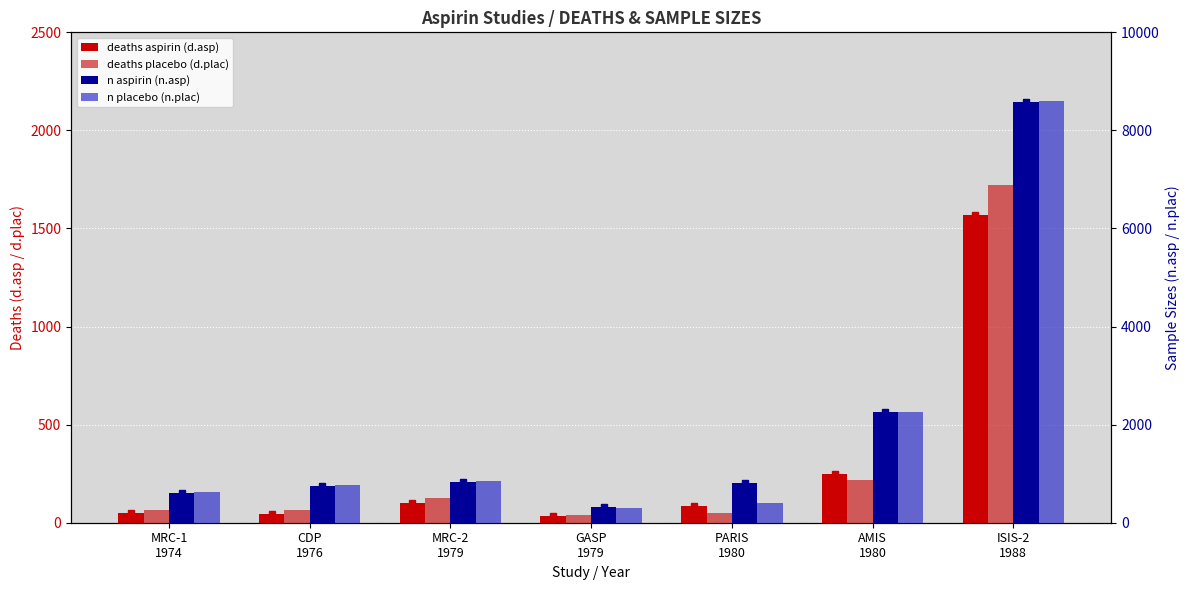

What is the difference between the maximum and second lowest values in the n.asp series?

7972